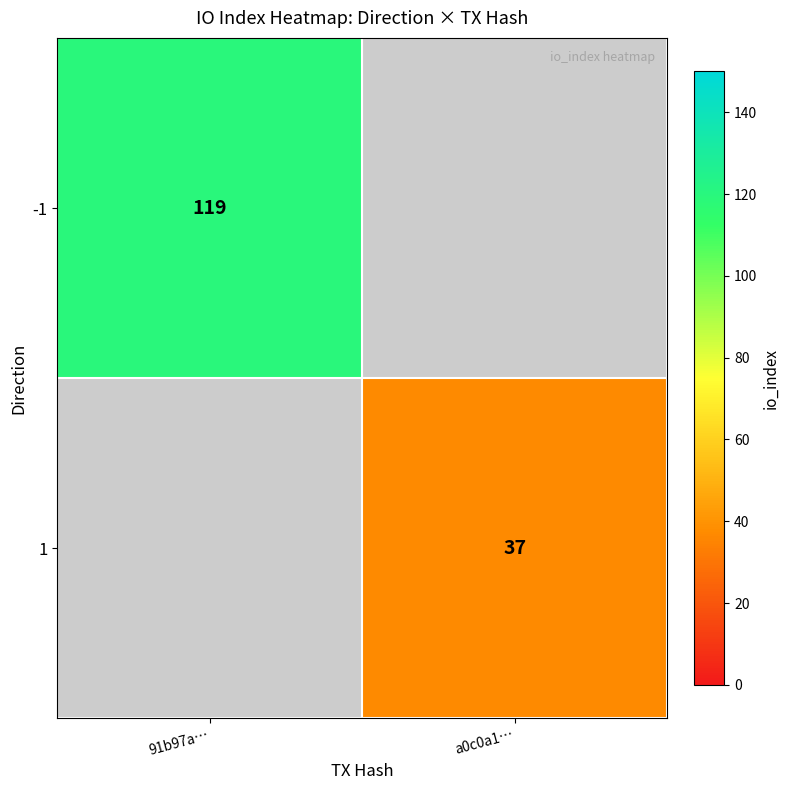

The value of 1 at a0c0a1… is 16. True or false?

False